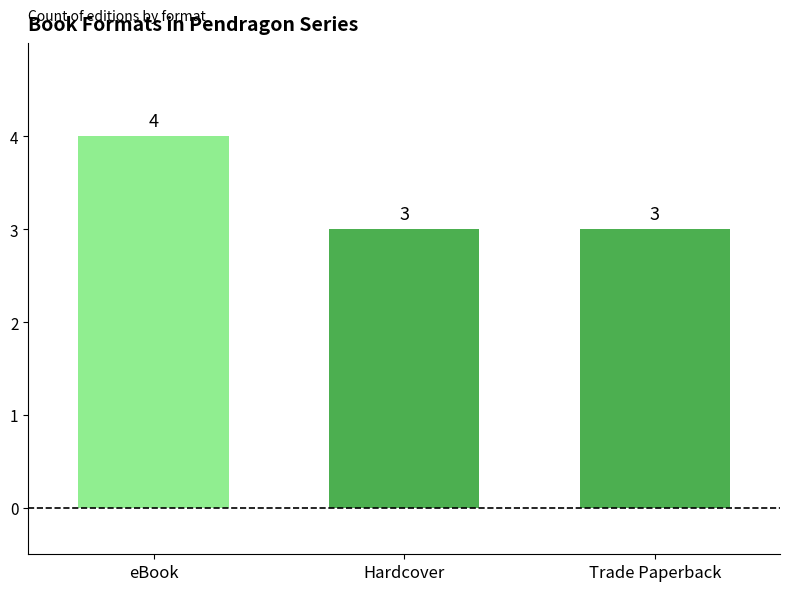

What is the difference between the maximum and minimum values?

1